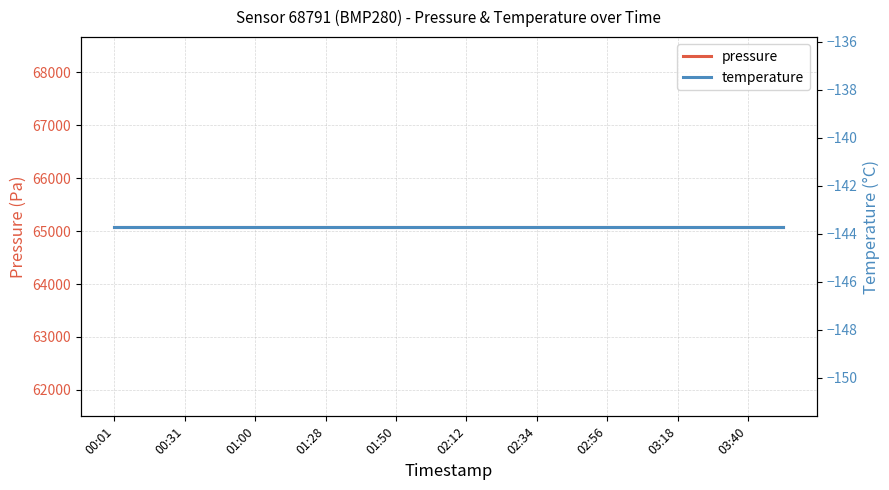

Reading right to left, list all the values displayed in this chart.

pressure: 65081.2	65081.2	65081.2	65081.2	65081.2	65081.2	65081.2	65081.2	65081.2	65081.2	65081.2	65081.2	65081.2	65081.2	65081.2	65081.2	65081.2	65081.2	65081.2	65081.2
temperature: -143.7	-143.7	-143.7	-143.7	-143.7	-143.7	-143.7	-143.7	-143.7	-143.7	-143.7	-143.7	-143.7	-143.7	-143.7	-143.7	-143.7	-143.7	-143.7	-143.7